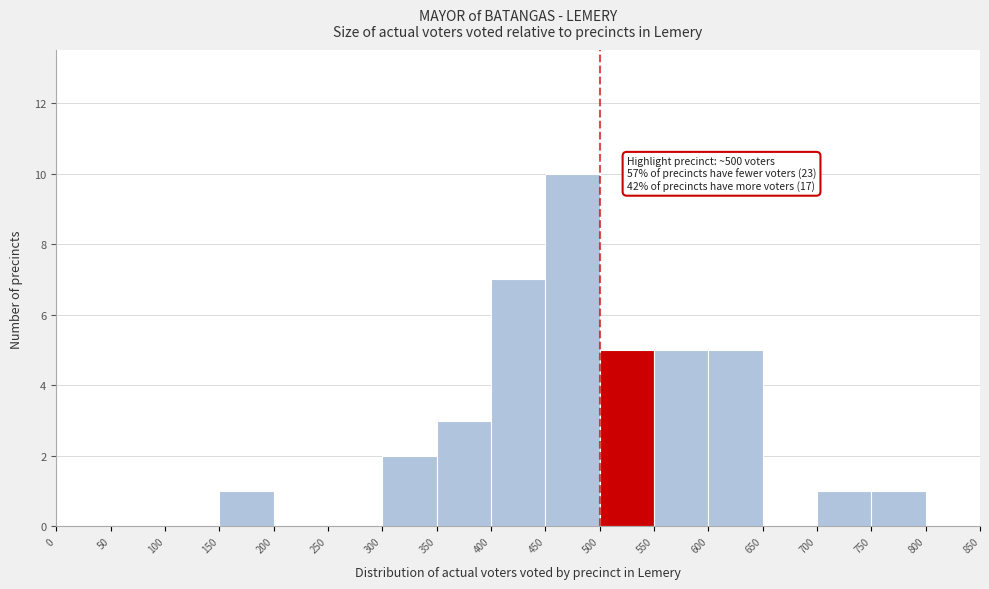

Over which range of the x-axis is the bar tallest?

450 to 500